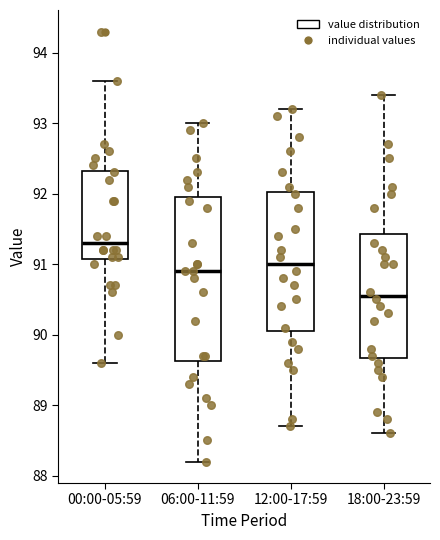

Which box is the tallest, from its lower edge to its upper edge?

06:00-11:59